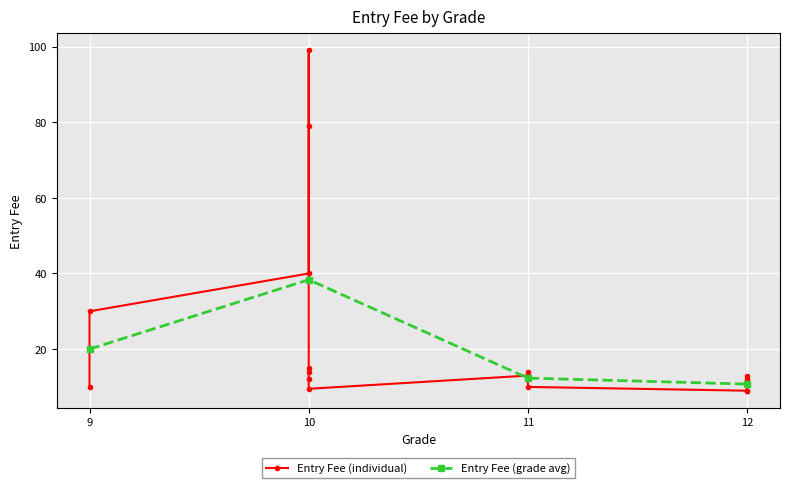

At which category does the chart reach its peak across all series?

10